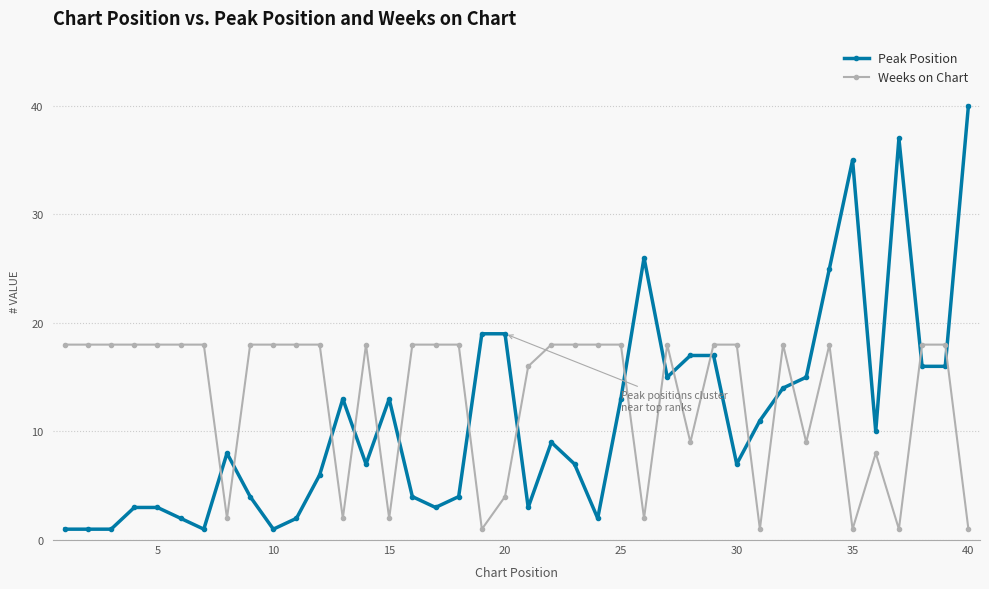

At how many categories does at least one series exceed 29?

3